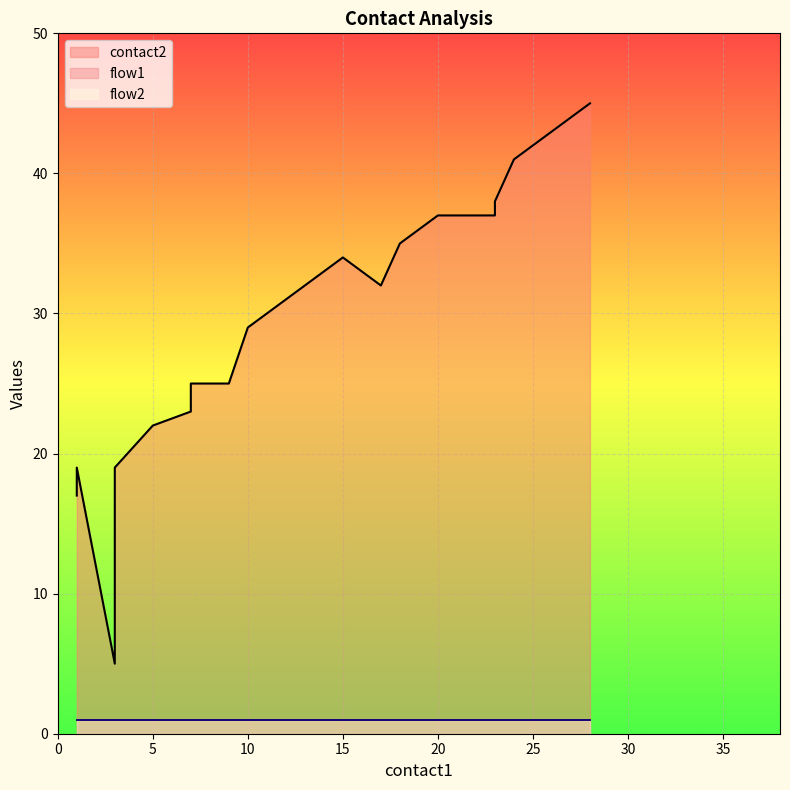

The value of flow2 at 1 is 2. True or false?

False